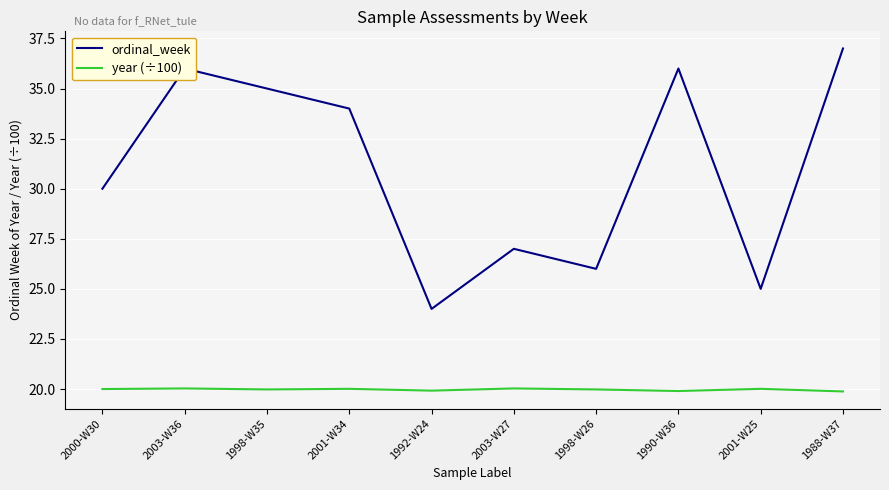

Is the value of year (÷100) at 2001-W25 greater than the value of ordinal_week at 1992-W24?

No